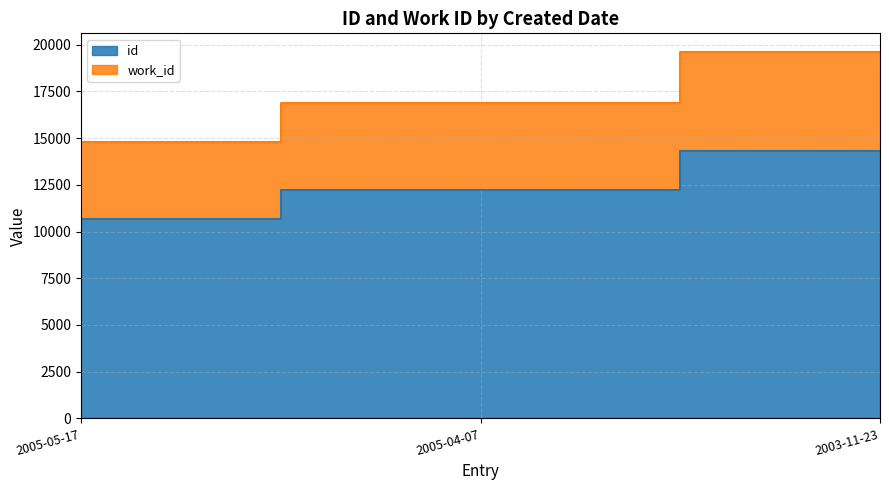

How many lines are shown in the chart?

2